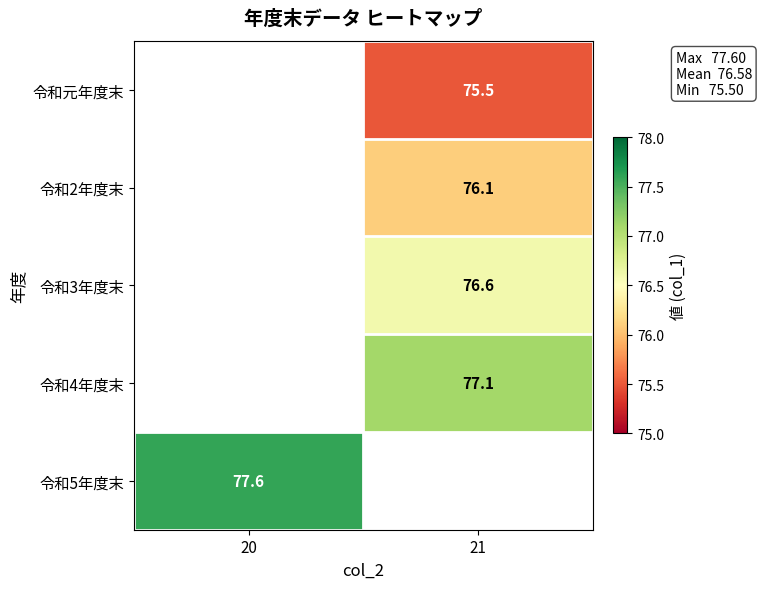

The 令和元年度末 series shows 75.5 at 21. True or false?

True